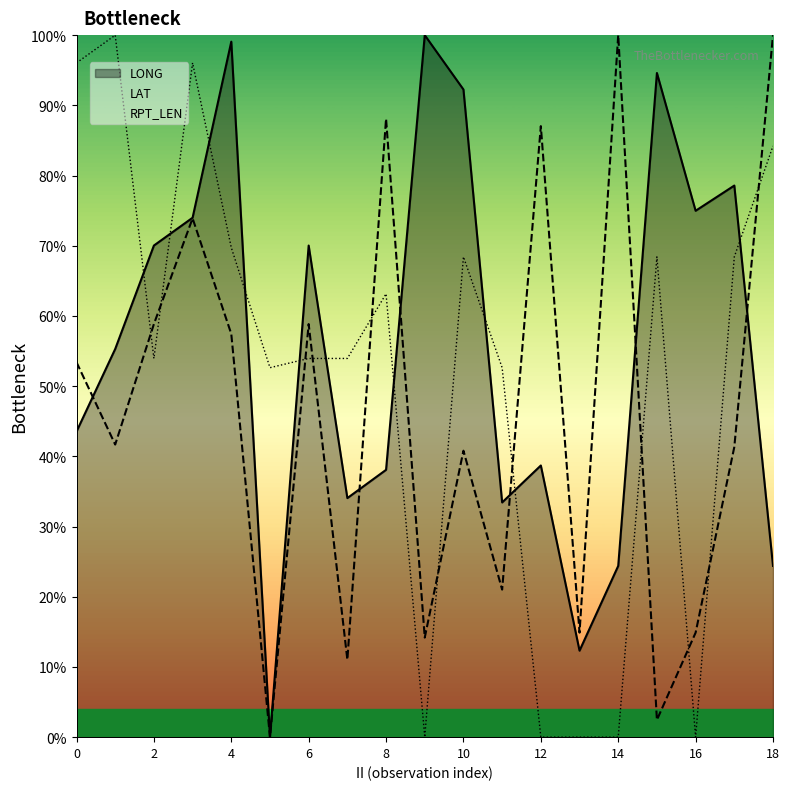

Which series ends up on top after the final intersection of LAT and LONG?

LAT